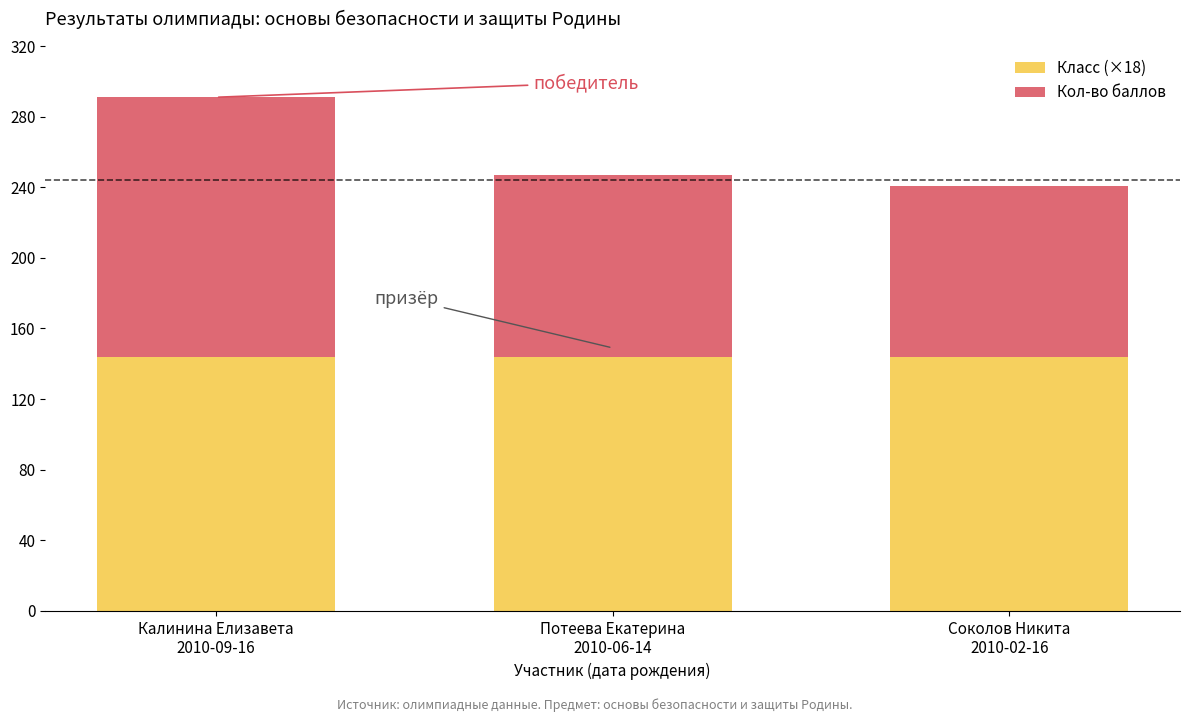

Reading left to right, transcribe the values for Класс (×18).

144	144	144